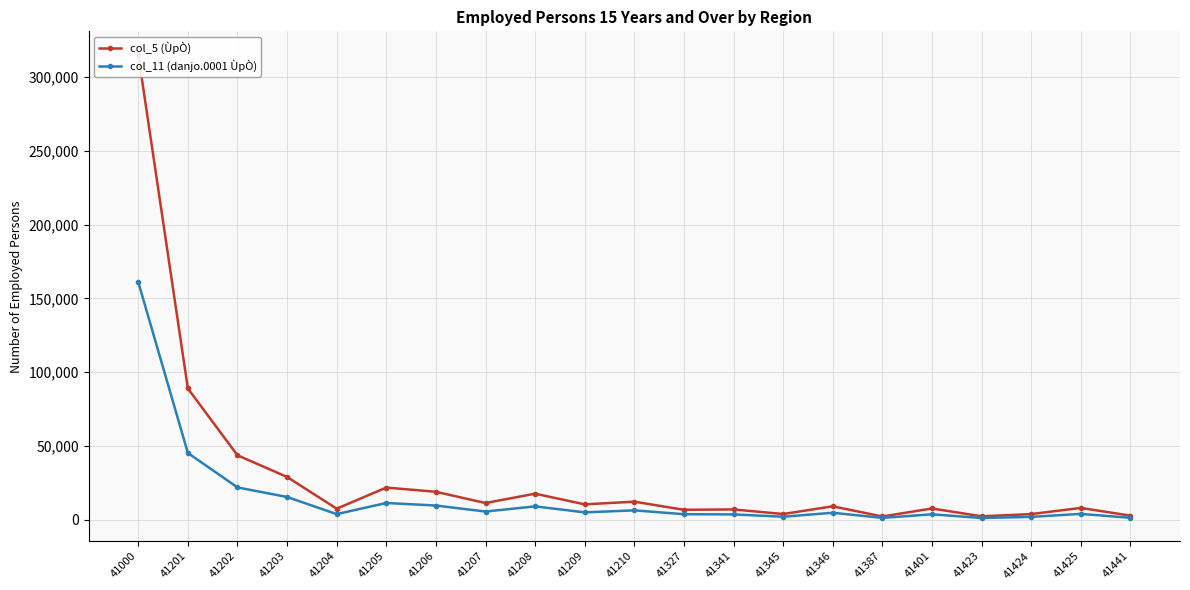

True or false: col_5 (ÙpÒ) has a value of 1393 at 41423.

False